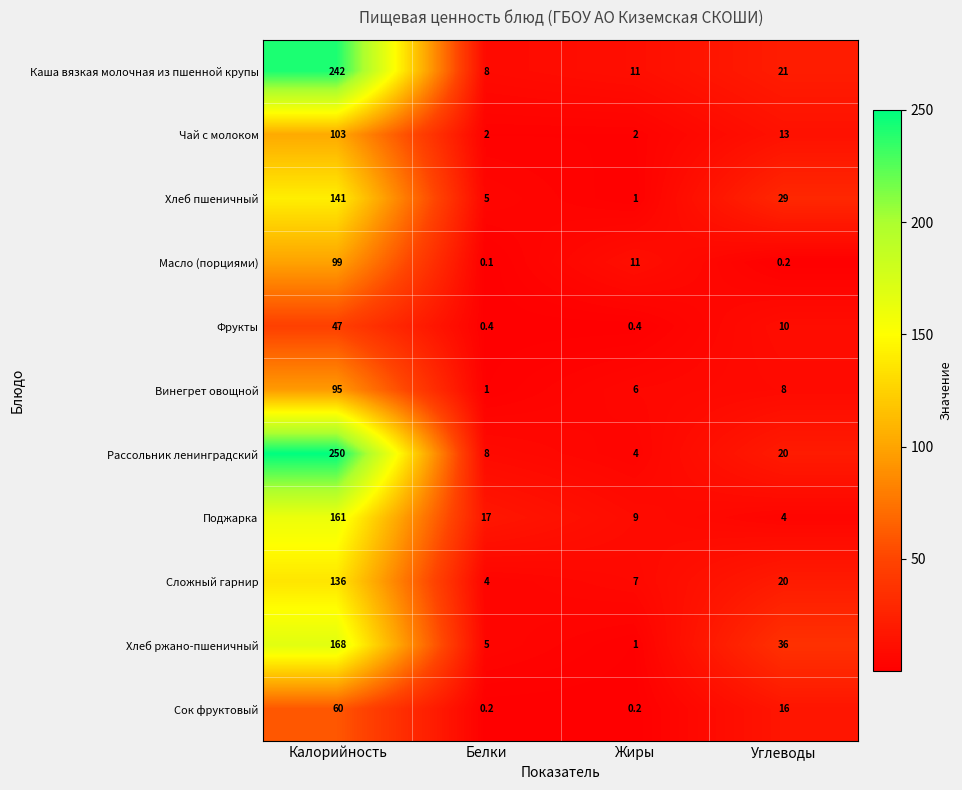

Rank the series by their maximum value, from lowest to highest.

Фрукты, Сок фруктовый, Винегрет овощной, Масло (порциями), Чай с молоком, Сложный гарнир, Хлеб пшеничный, Поджарка, Хлеб ржано-пшеничный, Каша вязкая молочная из пшенной крупы, Рассольник ленинградский